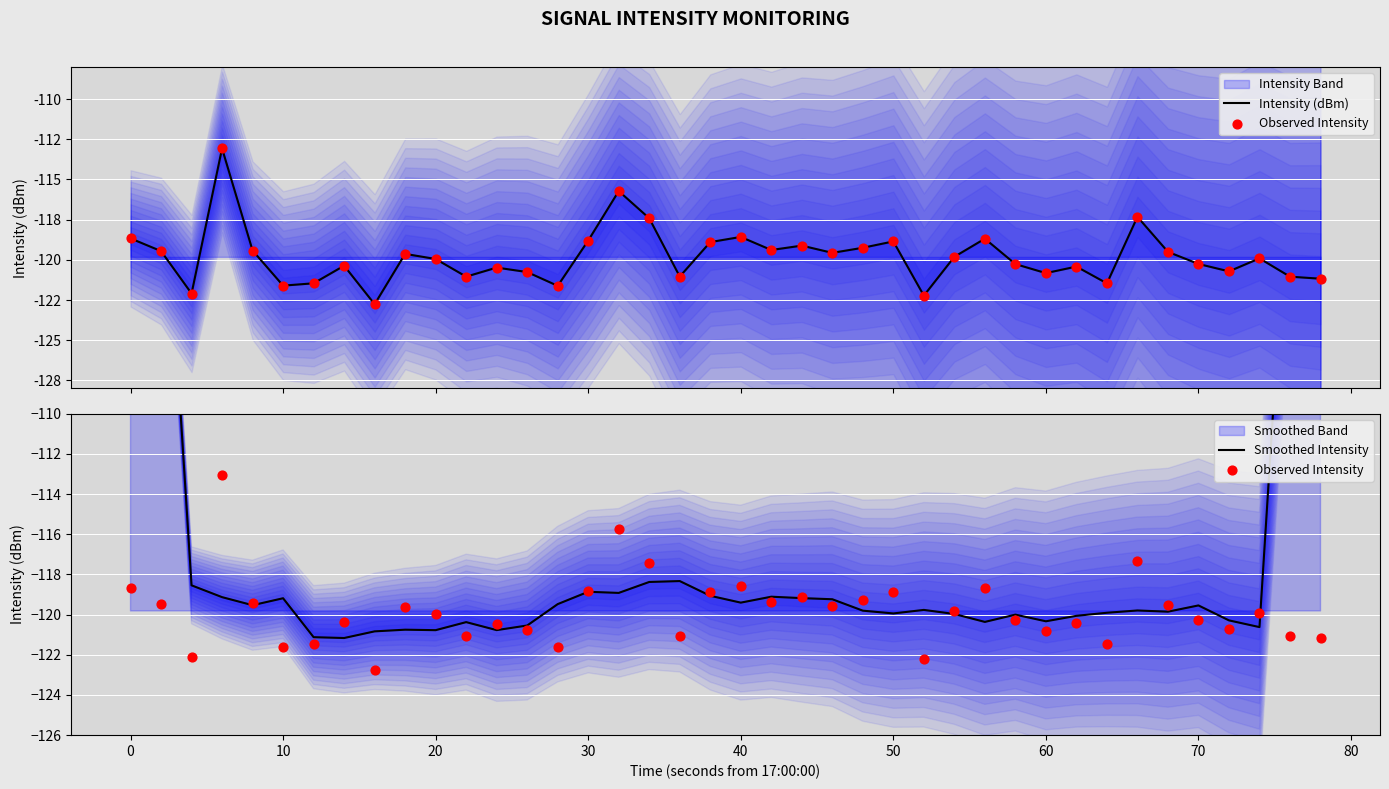

Which series has the widest spread of Y values?

Smoothed Intensity